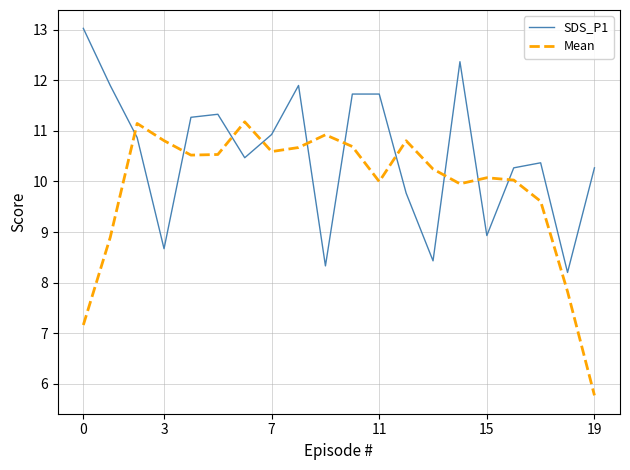

What are all the series names shown in the legend?

SDS_P1, Mean